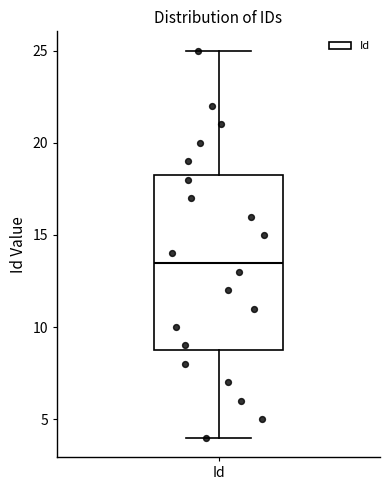

Where does the lower whisker of the box for Id end on the y-axis? The values are not printed on the chart, so give them approximately, as read against the axis.

4.0